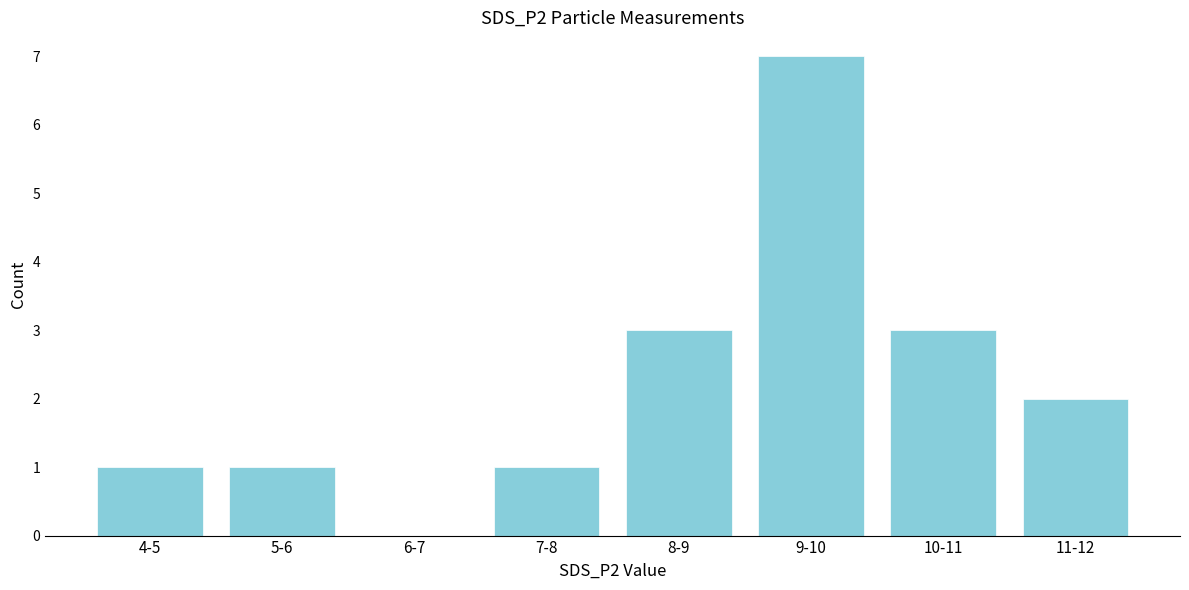

Reading left to right, transcribe all the data shown in this chart.

4-5=1	5-6=1	6-7=0	7-8=1	8-9=3	9-10=7	10-11=3	11-12=2